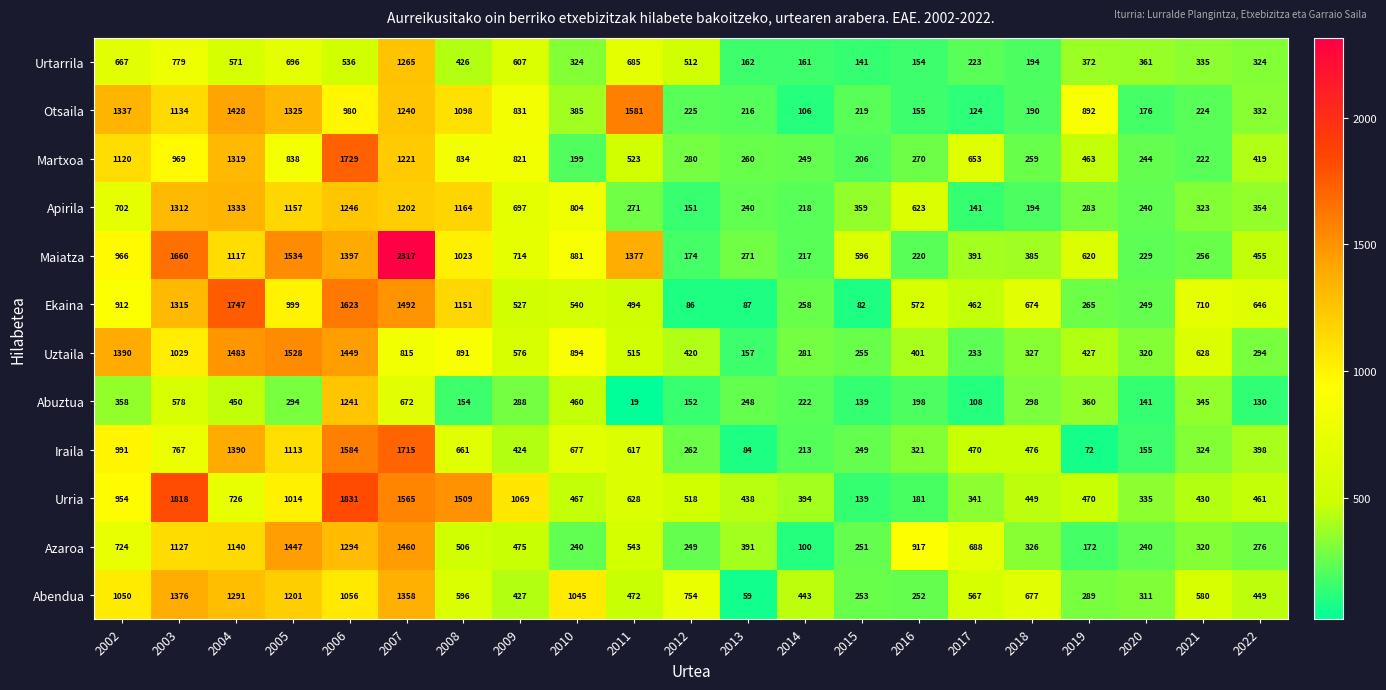

Which series has the largest range (max minus min)?

Maiatza